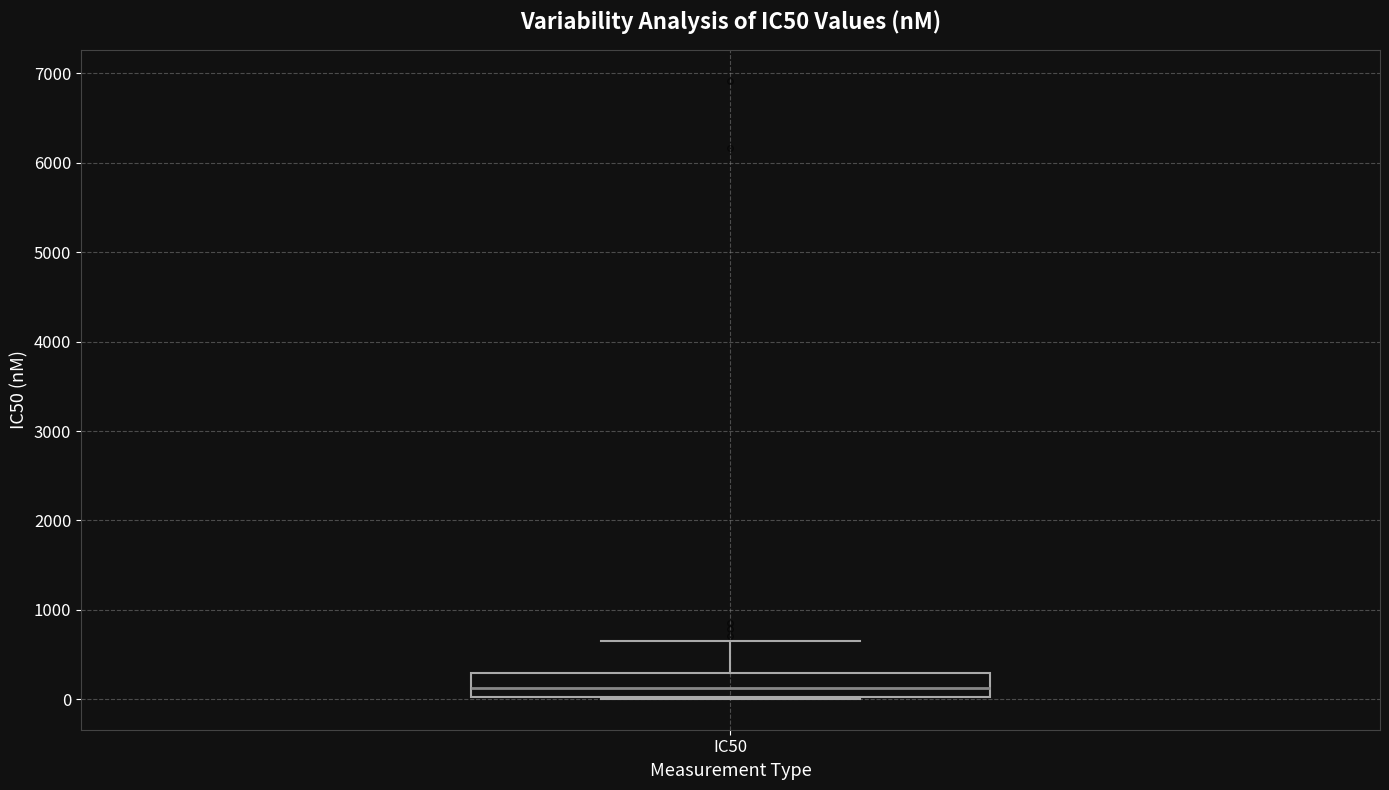

Where is the upper edge of the box for IC50 on the y-axis? The values are not printed on the chart, so give them approximately, as read against the axis.

300